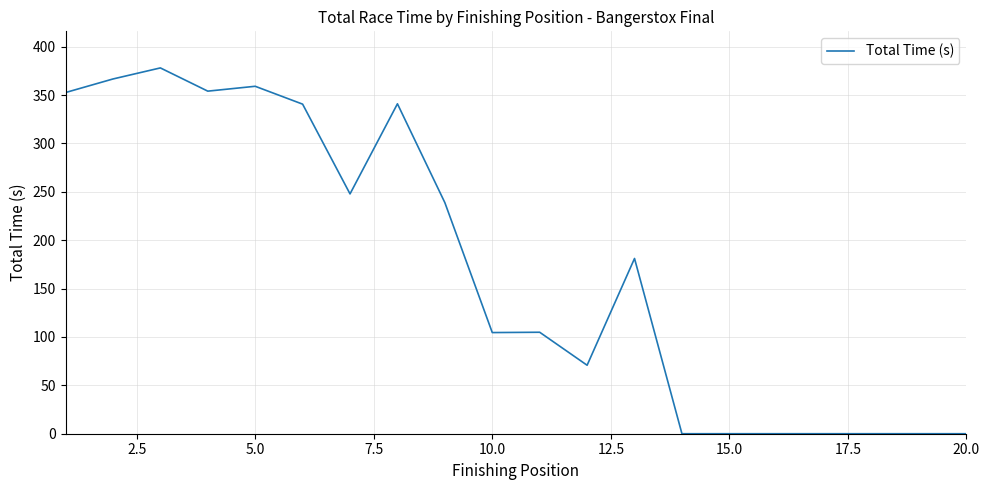

What is the difference between the maximum and minimum values?

378.1